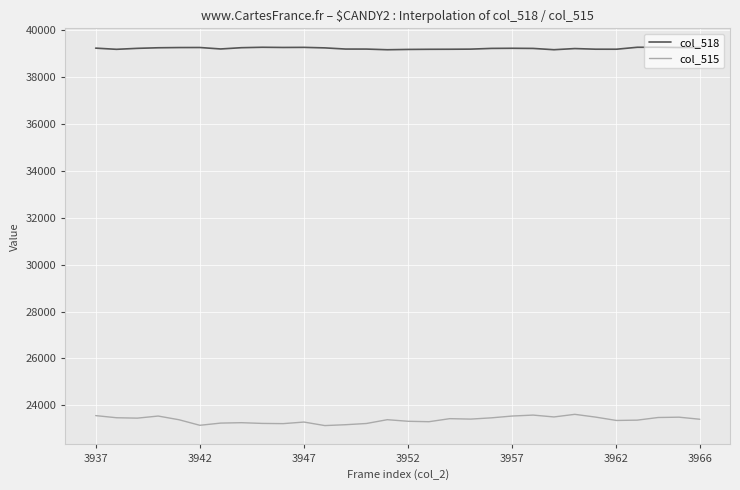

True or false: col_515 and col_518 cross at least once.

False